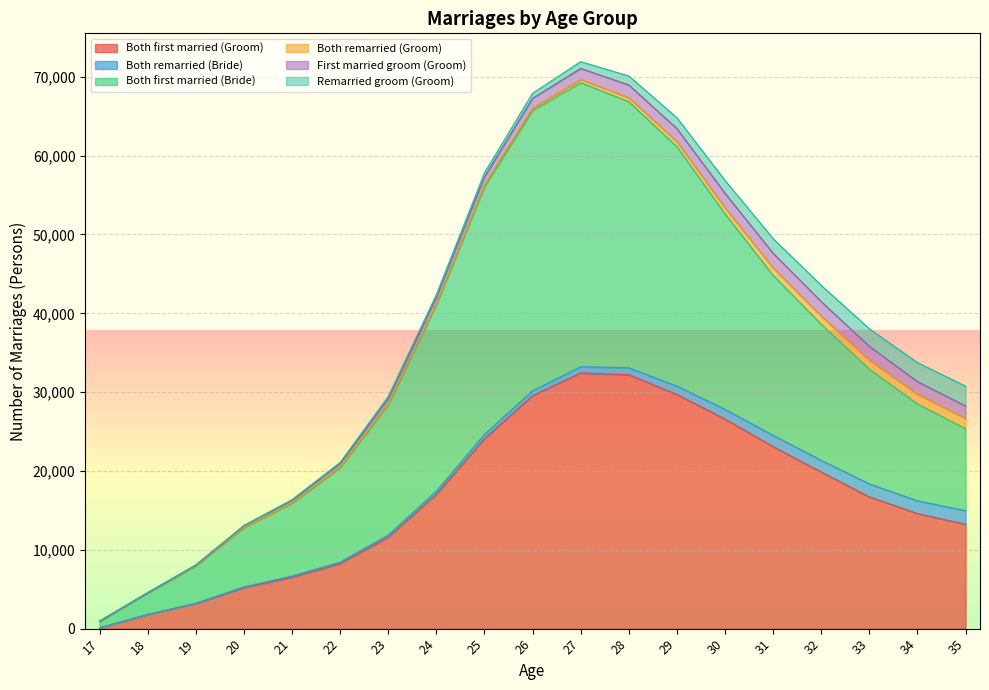

Between 28 and 27, which is larger?

27